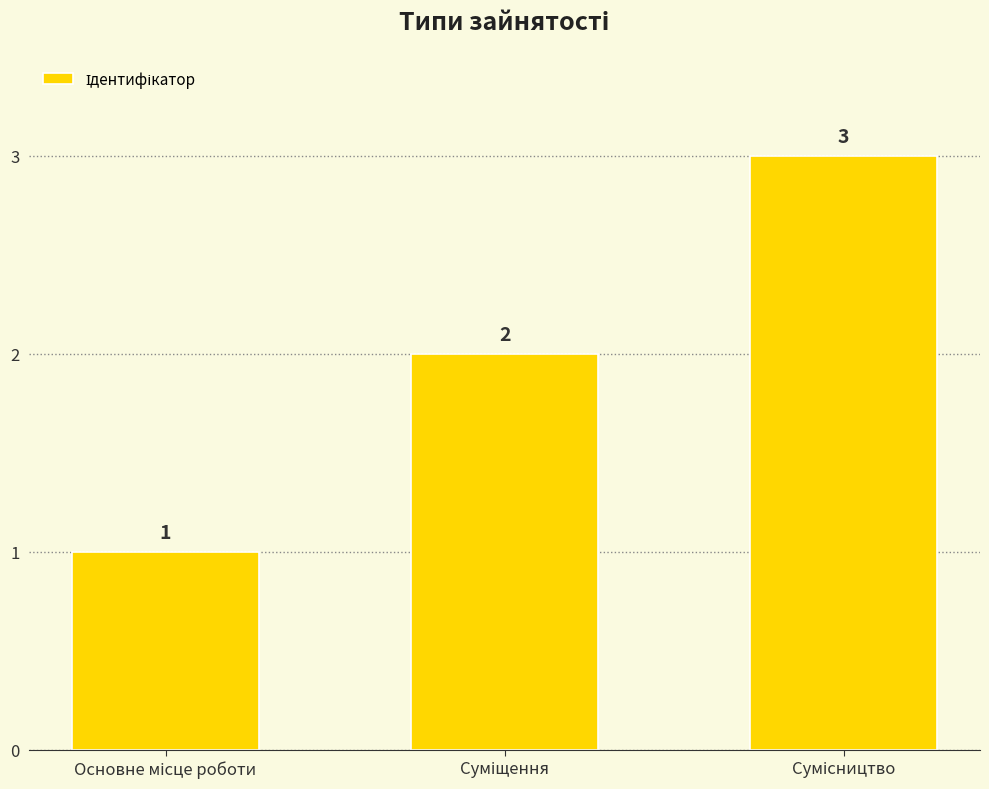

What is the maximum value shown in the chart?

3